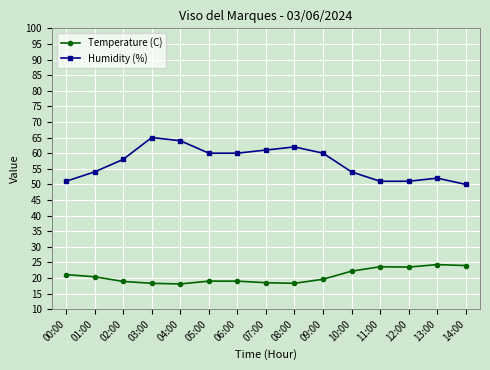

Which series has the largest total across all categories?

Humidity (%)